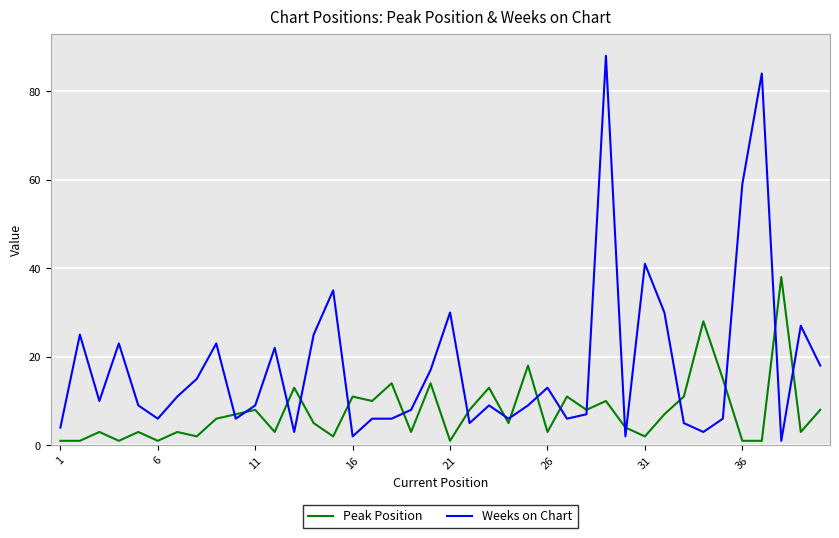

Which series has the widest spread of values?

Weeks on Chart